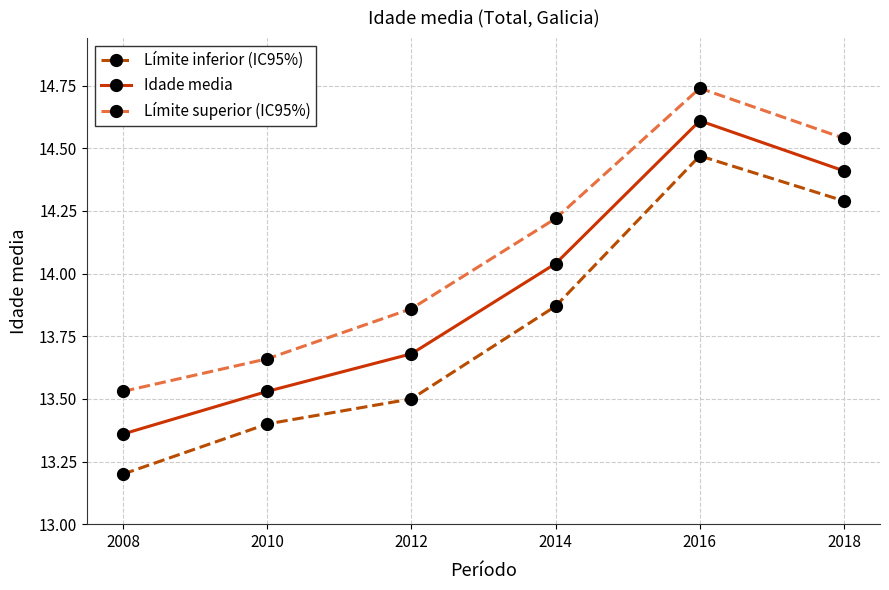

At which category does Límite superior (IC95%) reach its first local peak?

2016